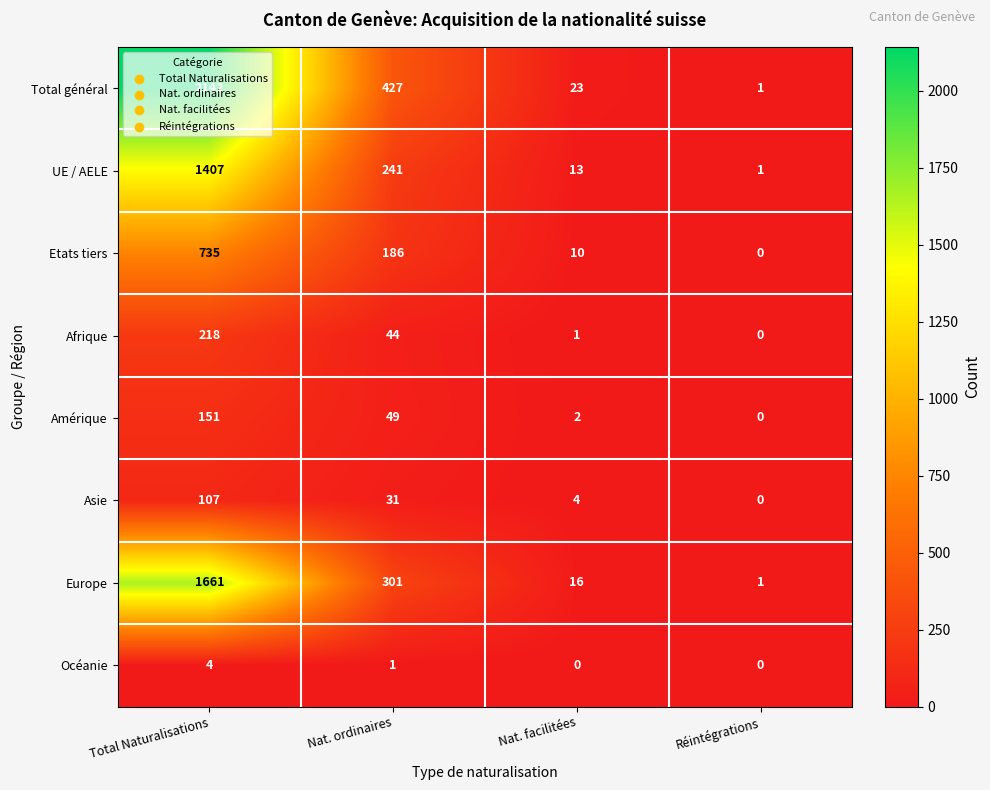

What is the average value of the Europe series?

495